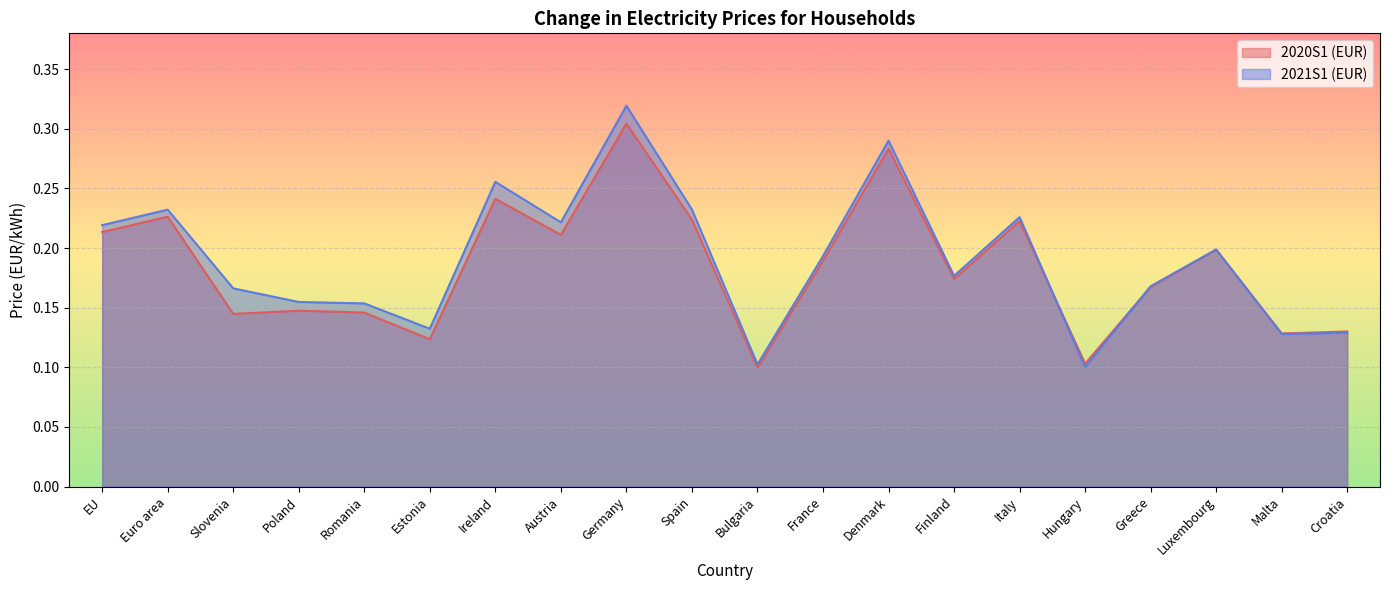

How many lines are shown in the chart?

2